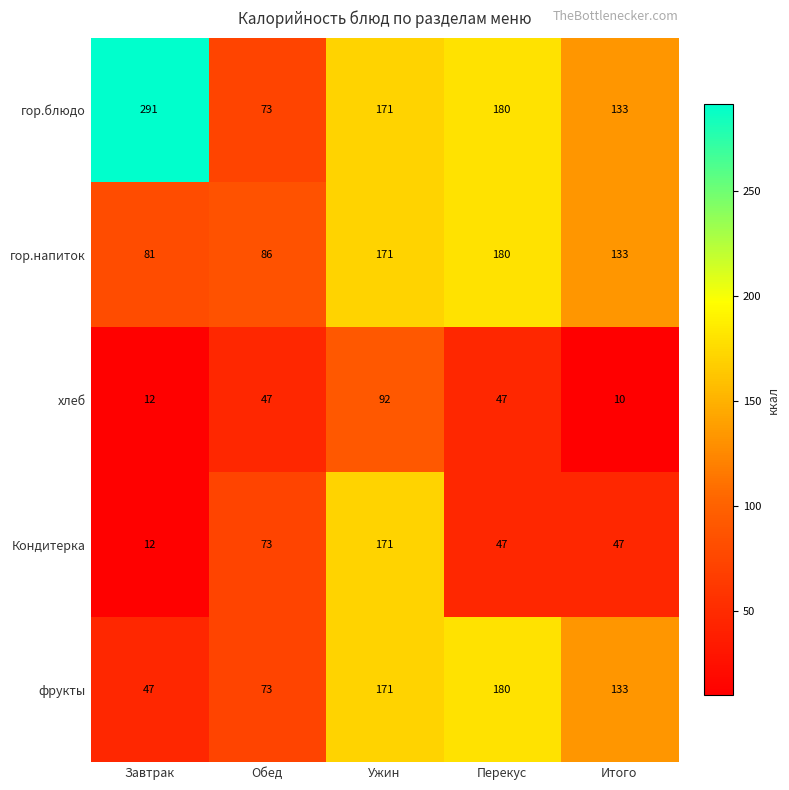

Which category has the highest value in the фрукты series?

Перекус